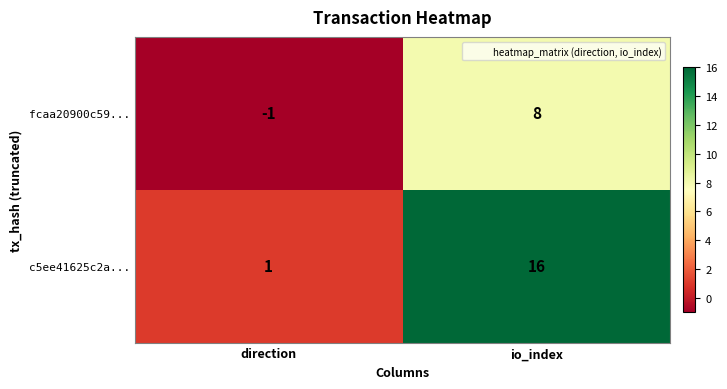

Which label corresponds to the largest value in the chart?

io_index